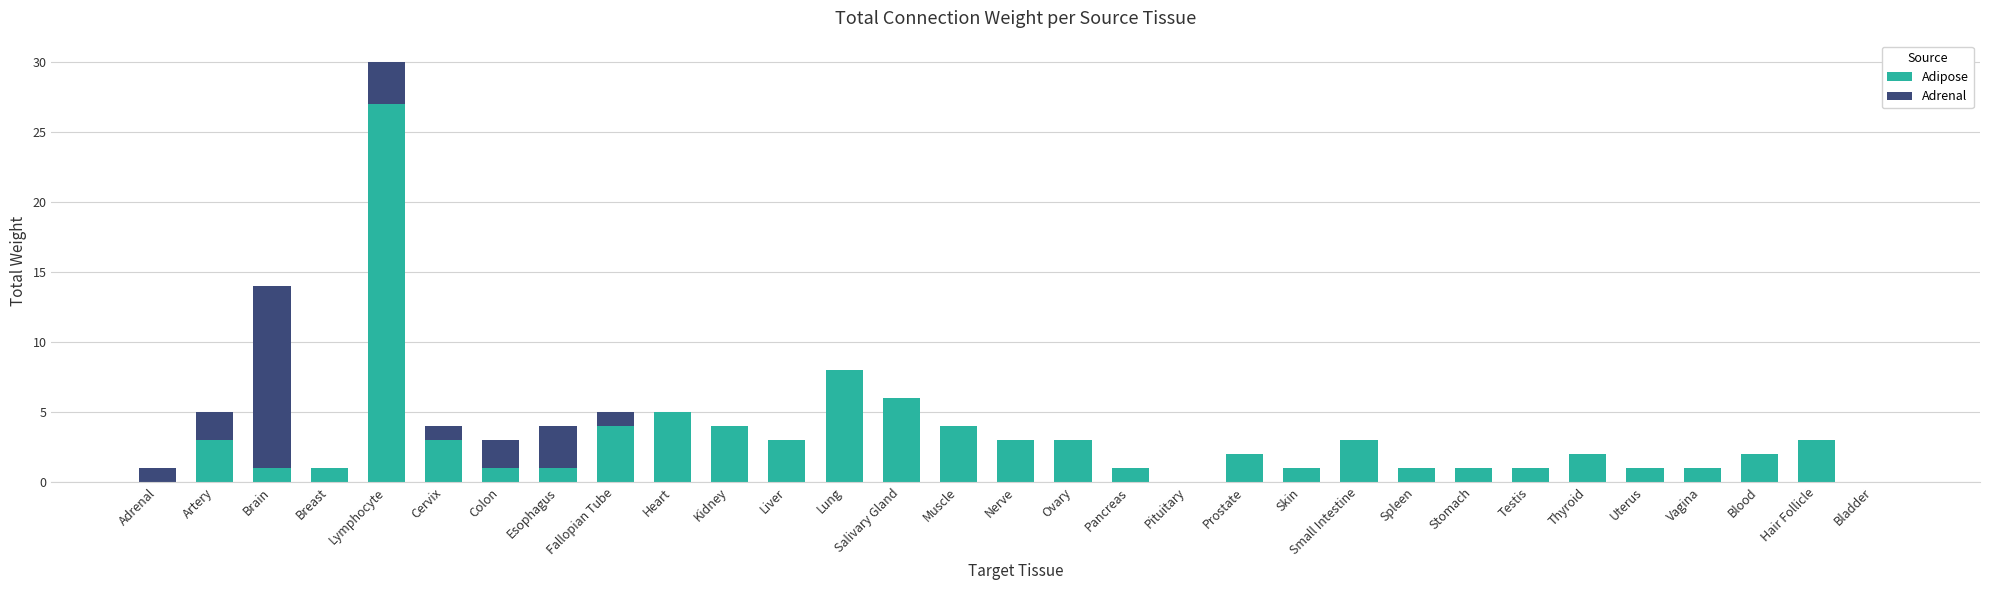

Which category has the highest value in the Adipose series?

Lymphocyte